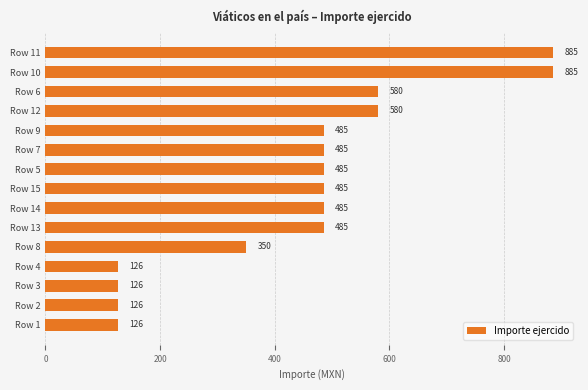

What is the sum of all values?

6694